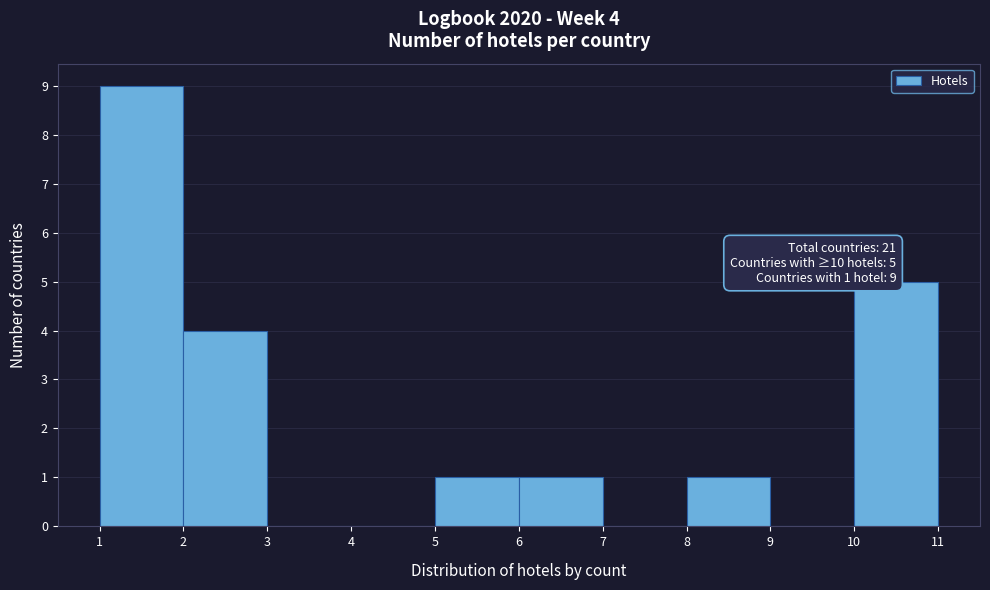

Reading left to right, extract all data points from this chart.

1=9	2=4	3=0	4=0	5=1	6=1	7=0	8=1	9=0	10=5